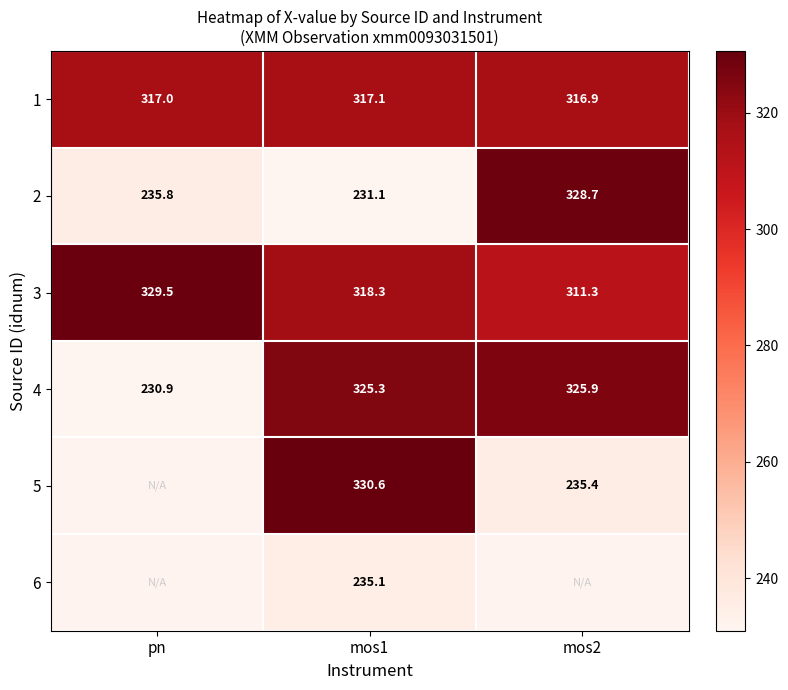

Which has a higher value, pn or mos1?

mos1